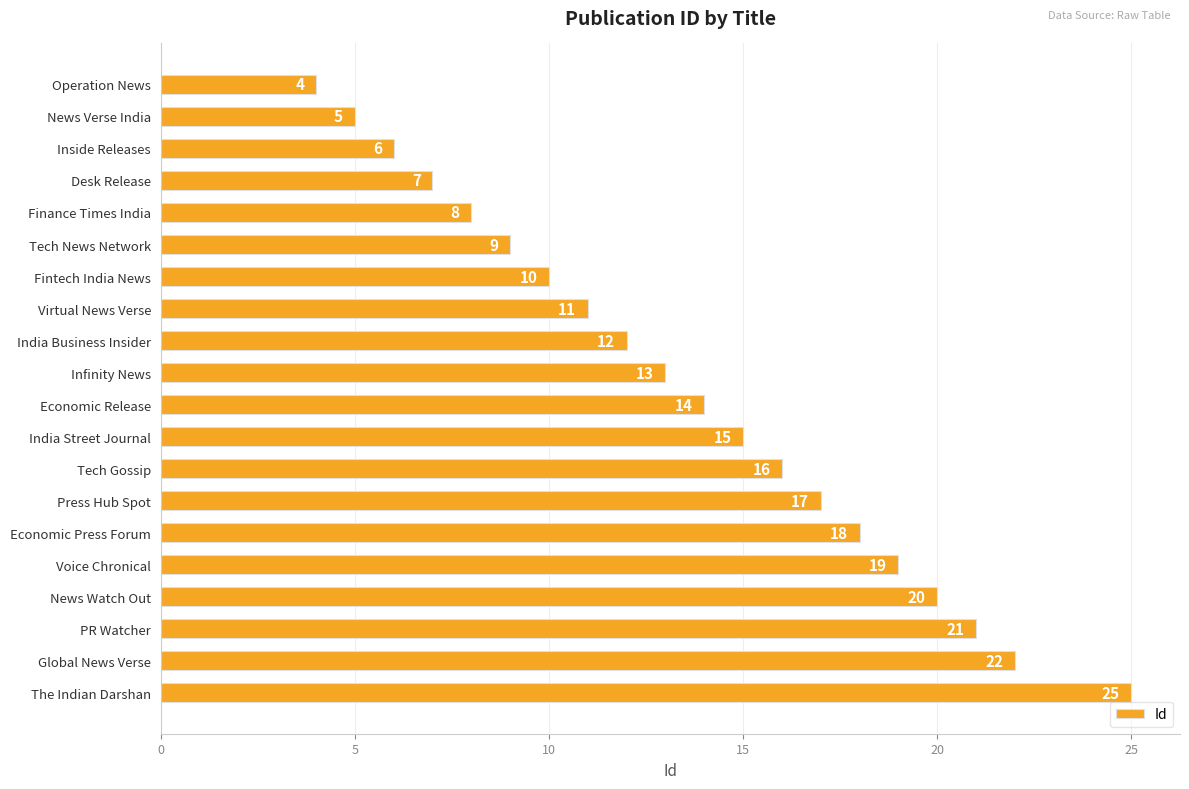

Reading bottom to top, what are all the values shown in this chart?

25	22	21	20	19	18	17	16	15	14	13	12	11	10	9	8	7	6	5	4